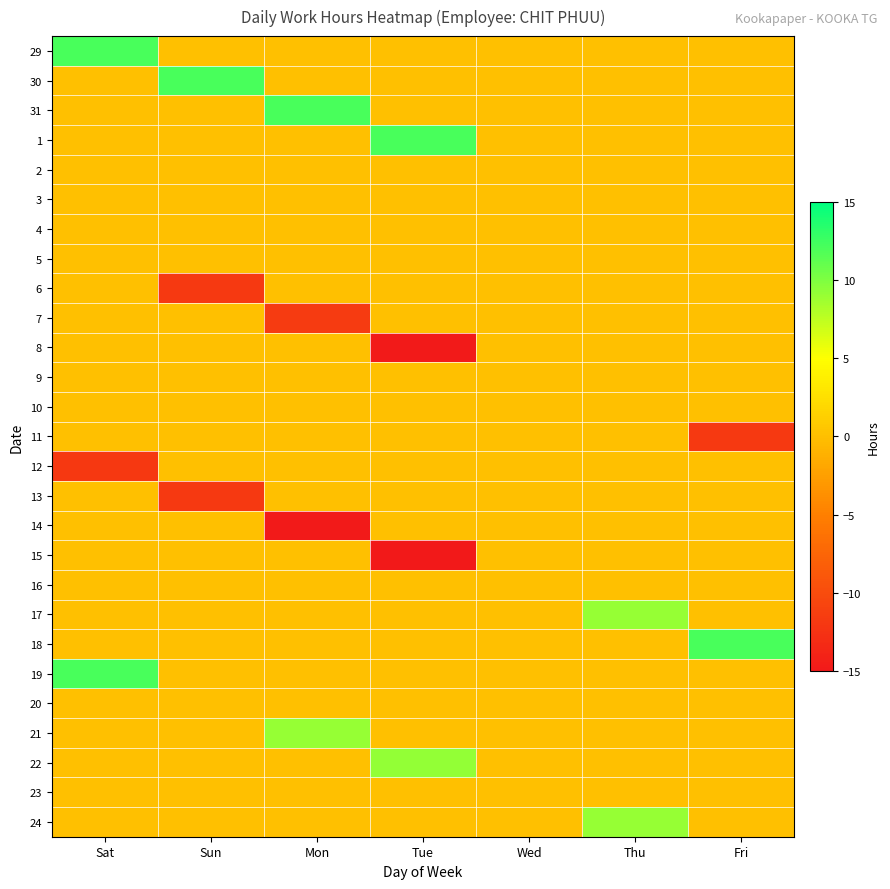

Count the number of data series in this chart.

27